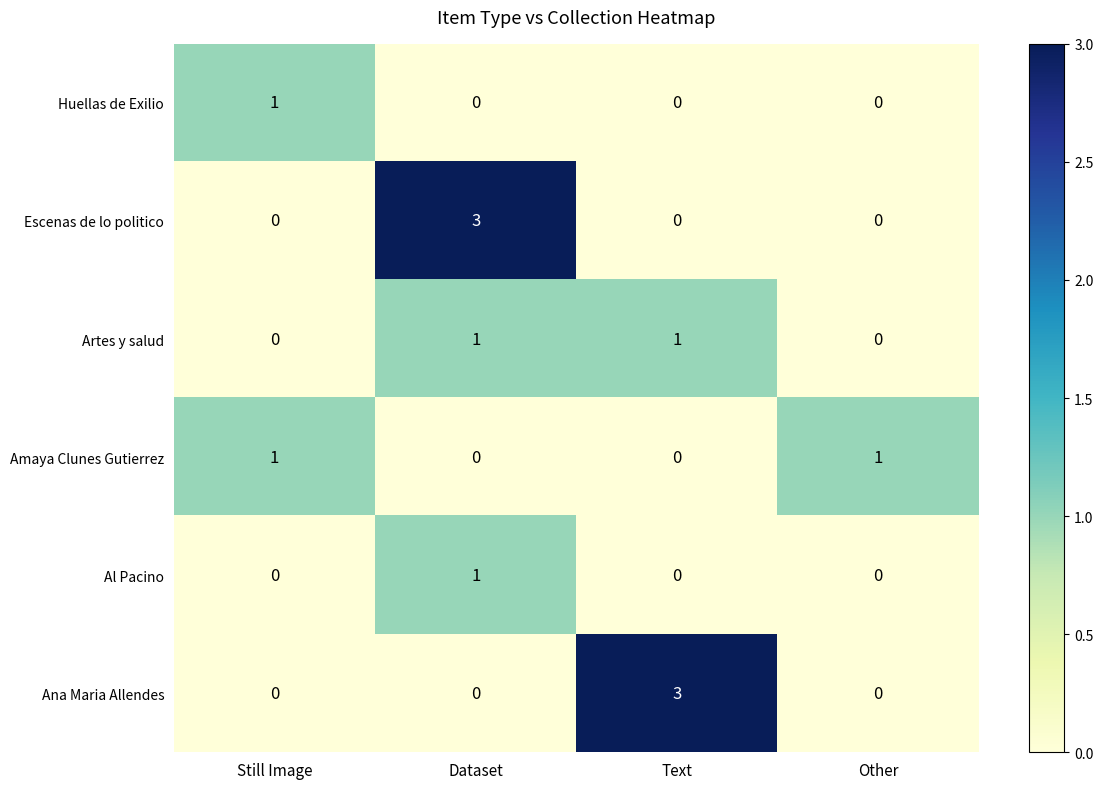

What is the total value across all series at Other?

1